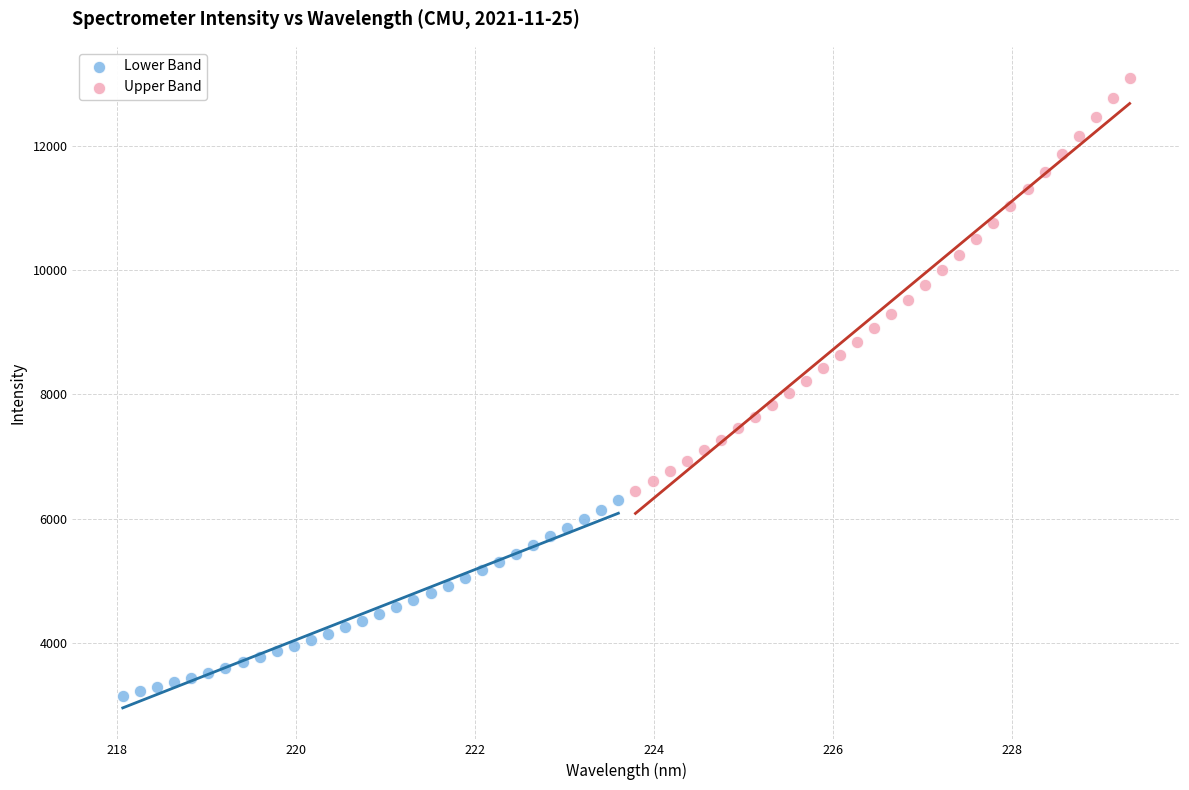

Which series has the largest Y range (max minus min)?

Upper Band